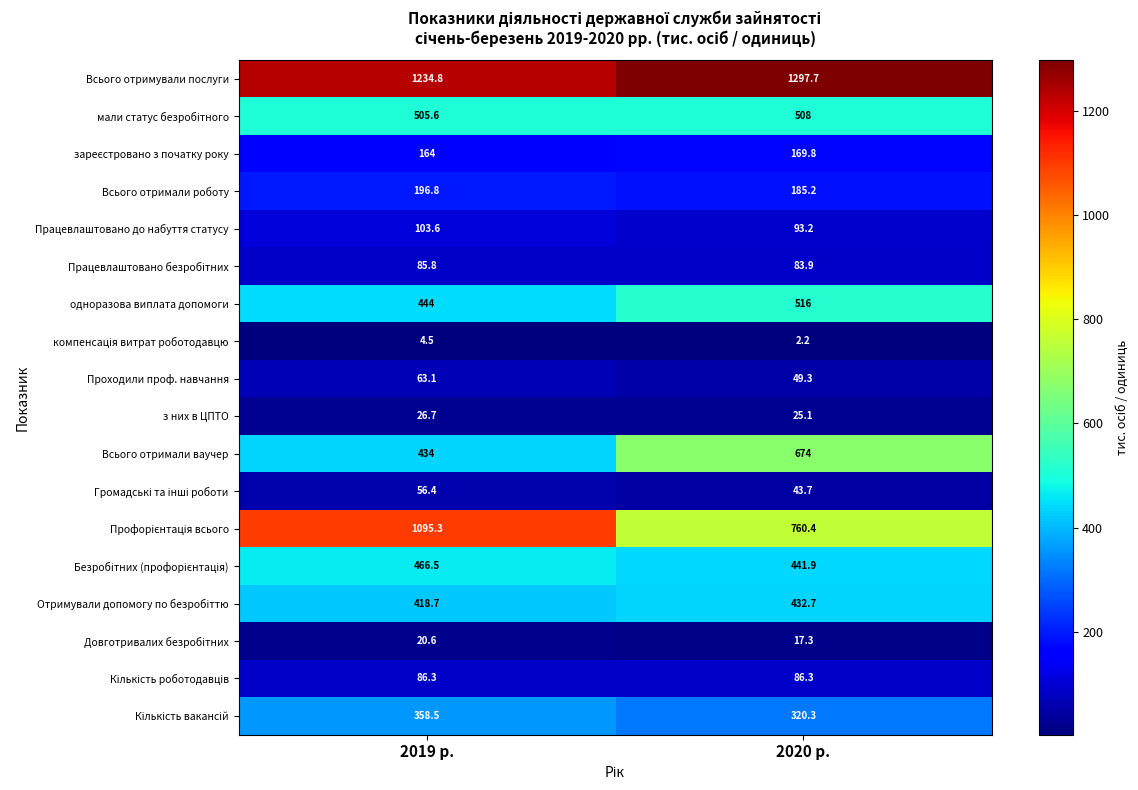

How many categories are shown in the chart?

2